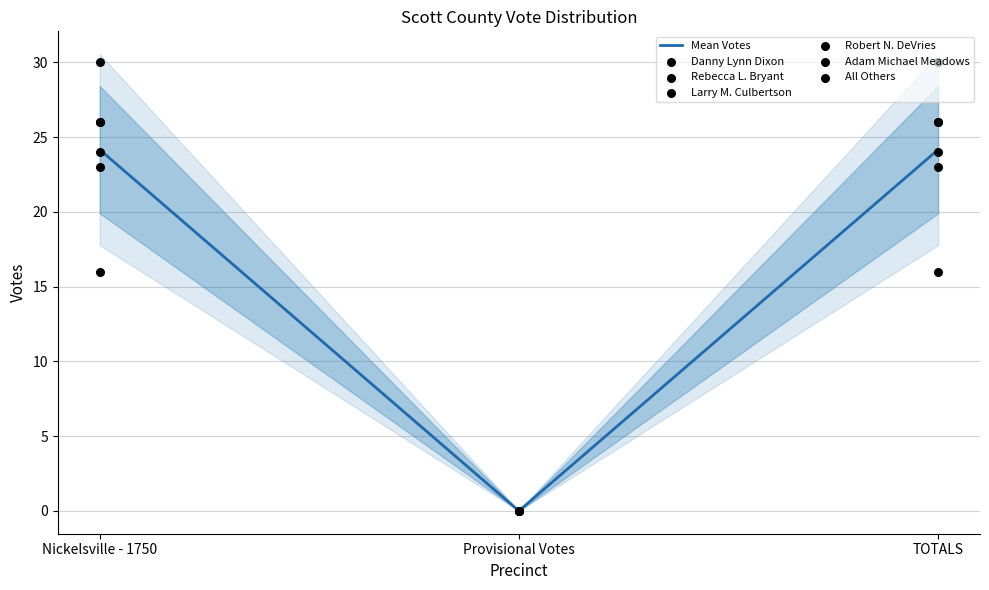

Which series has the largest total across all categories?

Rebecca L. Bryant